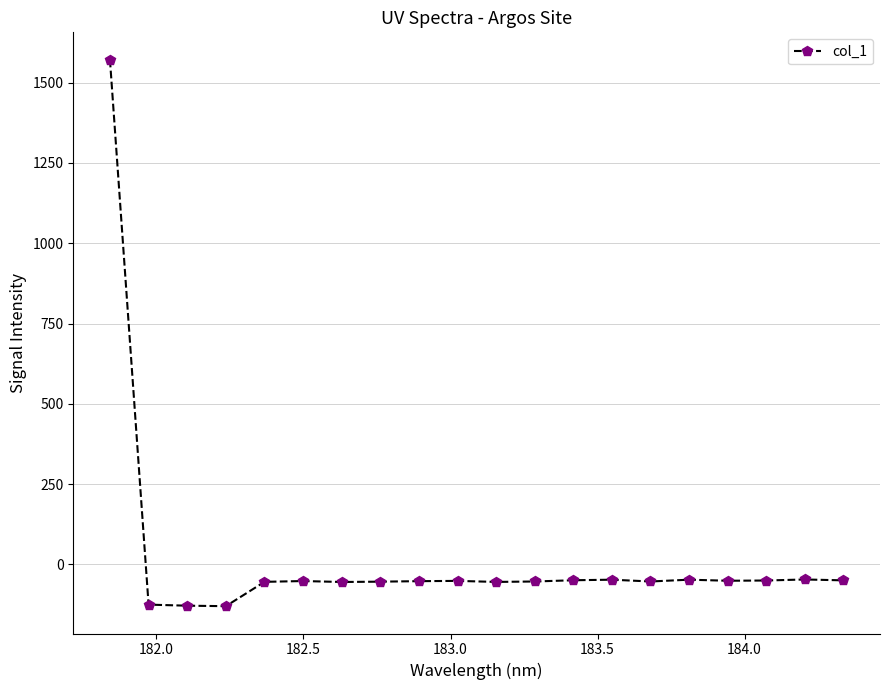

What is the value of the 13th point from the left?

-49.3